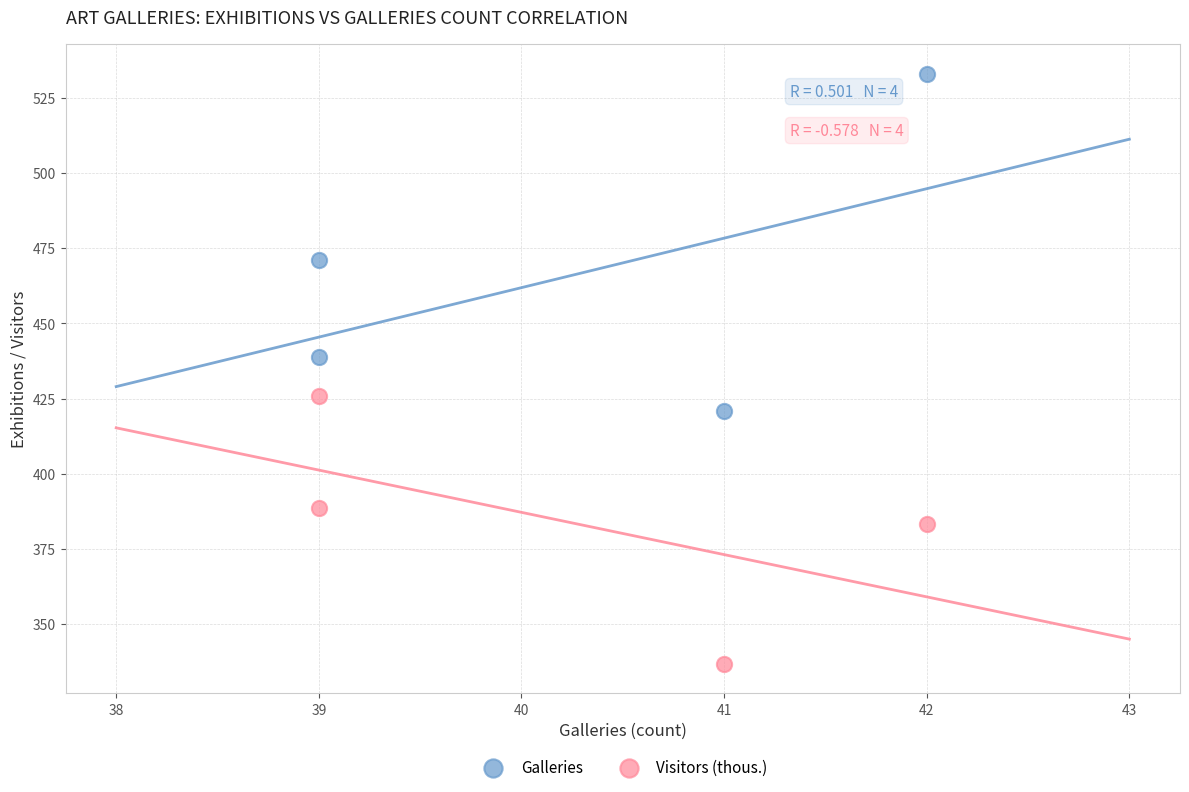

Which series has the largest Y range (max minus min)?

Galleries